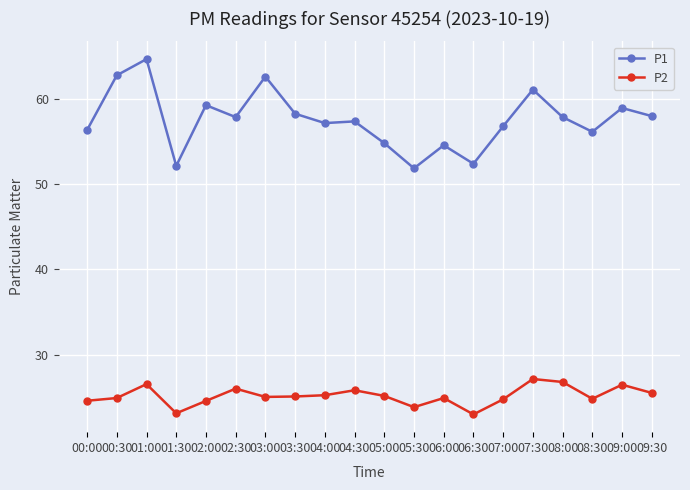

True or false: P2 has a value of 23.9 at 05:30.

True